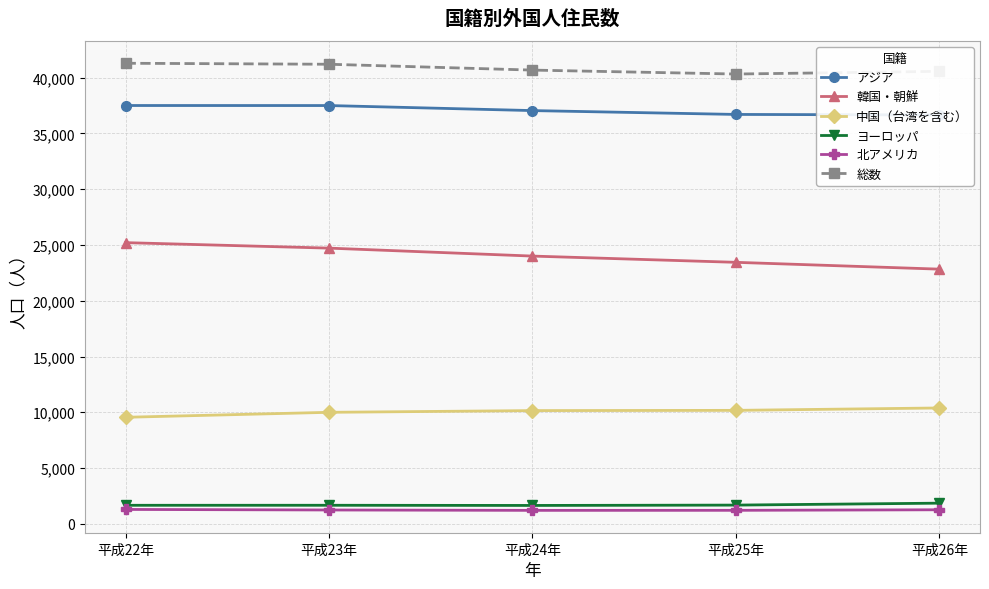

What is the minimum value shown in the chart?

1207